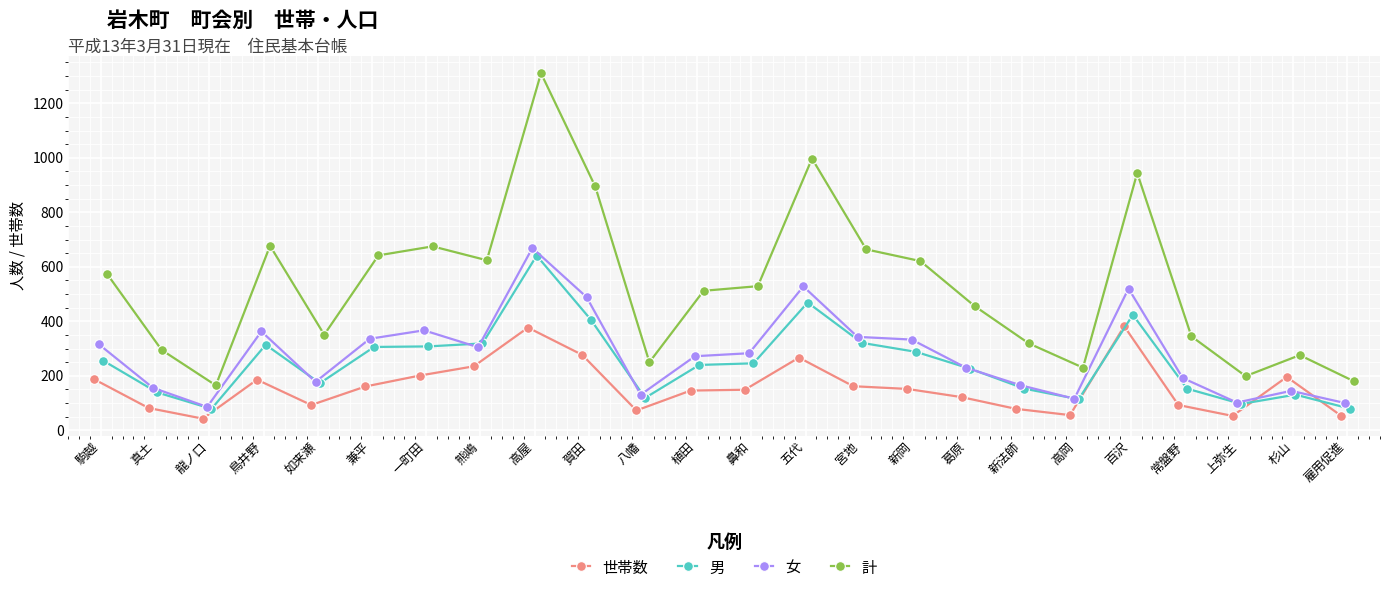

What is the greatest value displayed?

1310